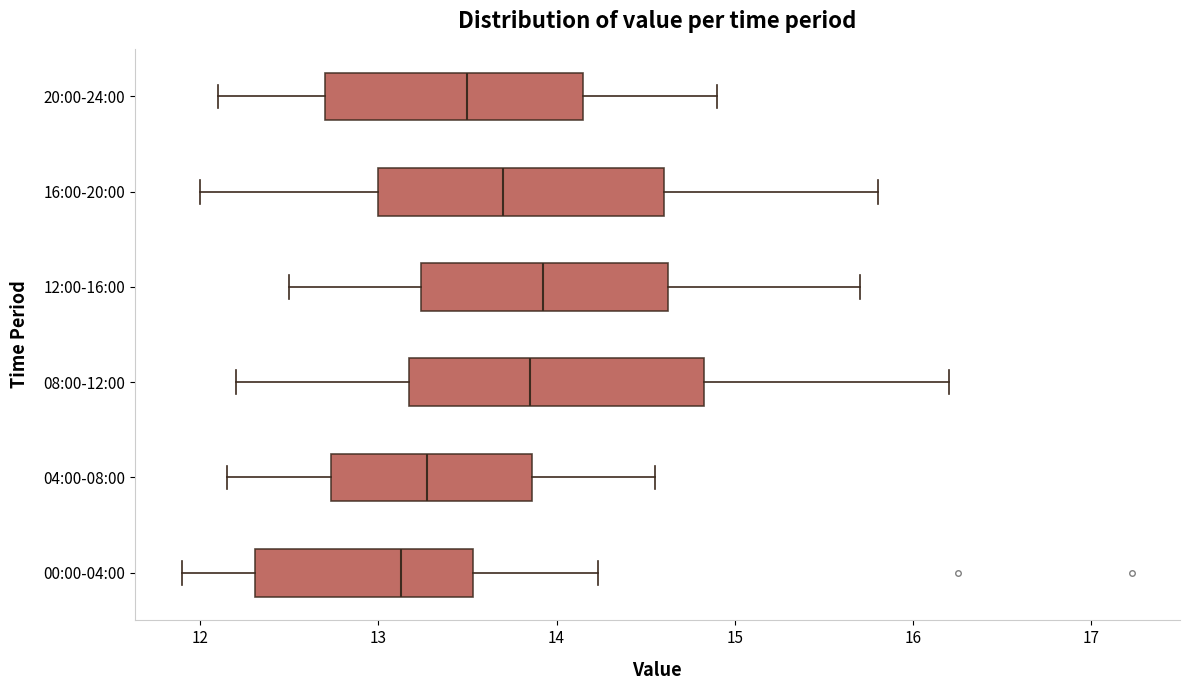

Reading bottom to top, read every box against the x-axis: the position of its median line, the range the box covers, and the ends of its whiskers. The values are not printed on the chart, so give them approximately, as read against the axis.

00:00-04:00: median 13.1, box 12.3 to 13.5, whiskers 11.9 to 14.2
04:00-08:00: median 13.3, box 12.7 to 13.9, whiskers 12.2 to 14.6
08:00-12:00: median 13.9, box 13.2 to 14.8, whiskers 12.2 to 16.2
12:00-16:00: median 13.9, box 13.2 to 14.6, whiskers 12.5 to 15.7
16:00-20:00: median 13.7, box 13.0 to 14.6, whiskers 12.0 to 15.8
20:00-24:00: median 13.5, box 12.7 to 14.2, whiskers 12.1 to 14.9